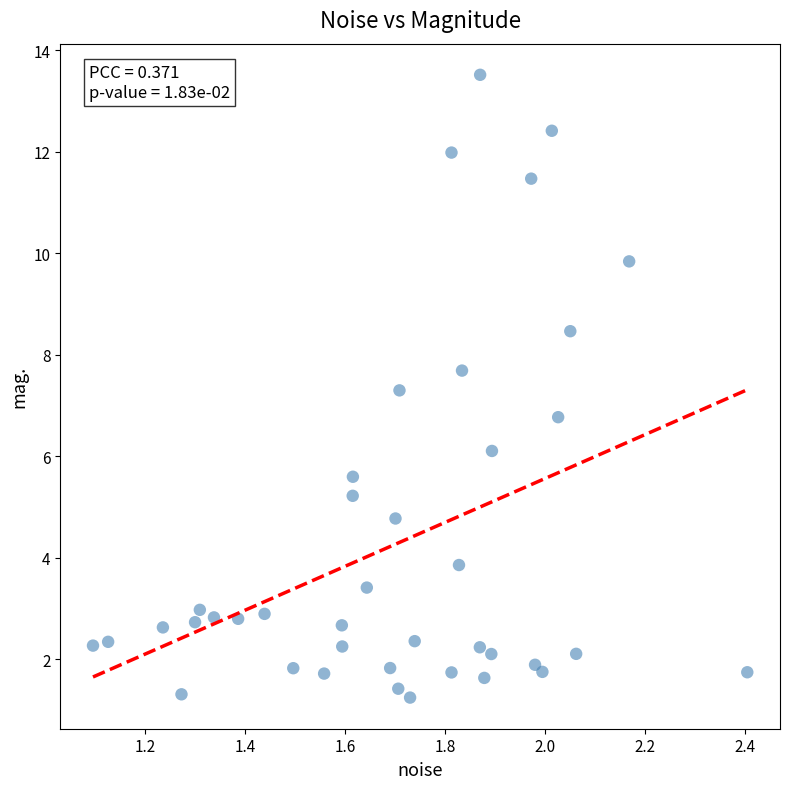

What is the range of X values (max minus min)?

1.3